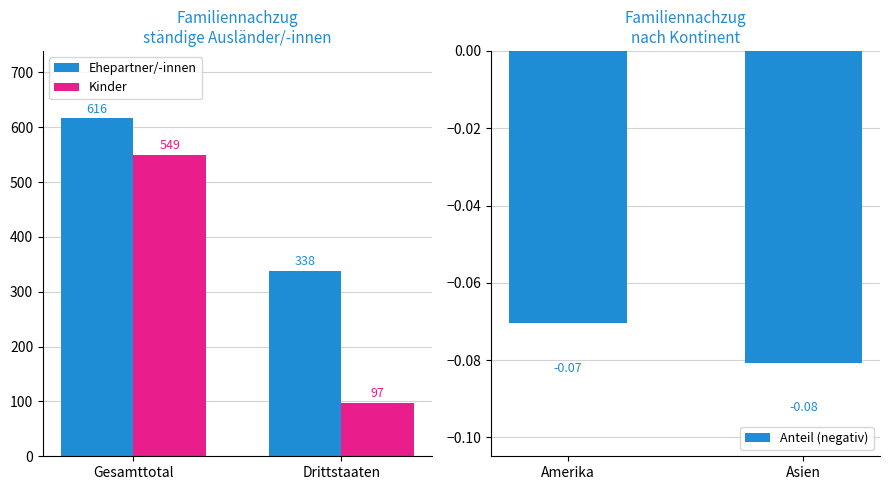

What is the difference between the maximum and minimum values in the Ehepartner/-innen series?

278